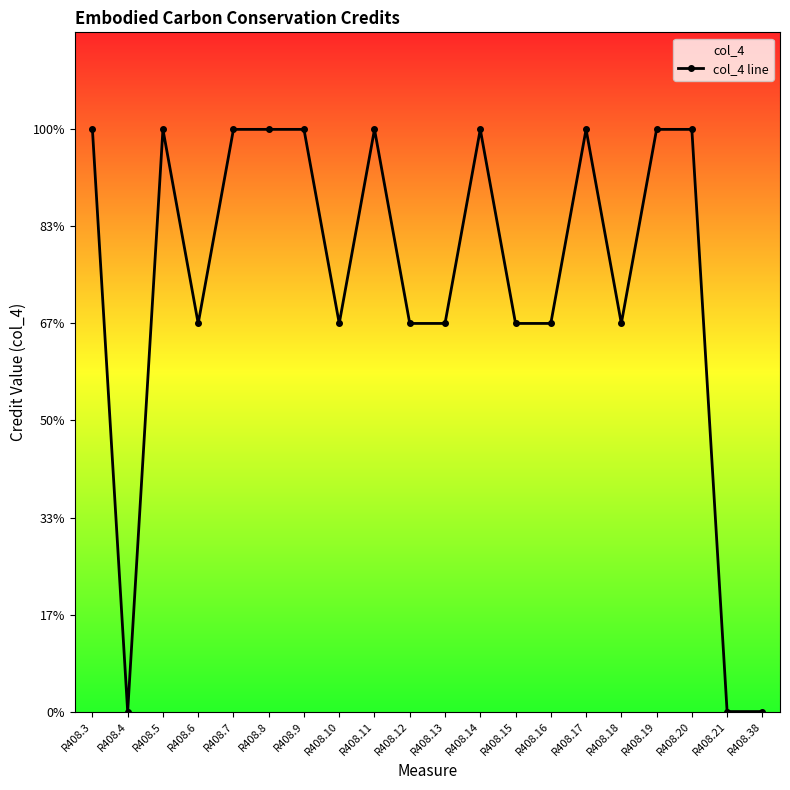

List the labels in order of value, smallest first.

R408.4, R408.21, R408.38, R408.6, R408.10, R408.12, R408.13, R408.15, R408.16, R408.18, R408.3, R408.5, R408.7, R408.8, R408.9, R408.11, R408.14, R408.17, R408.19, R408.20